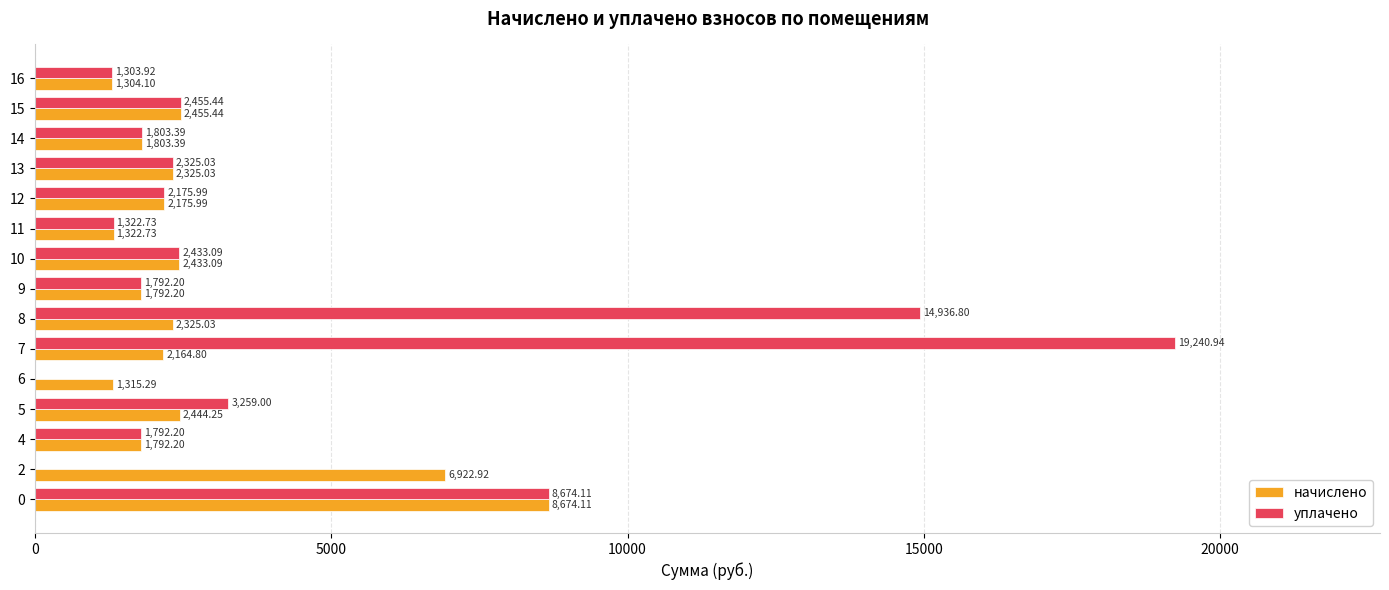

The value of начислено at 12 is 1085.6. True or false?

False